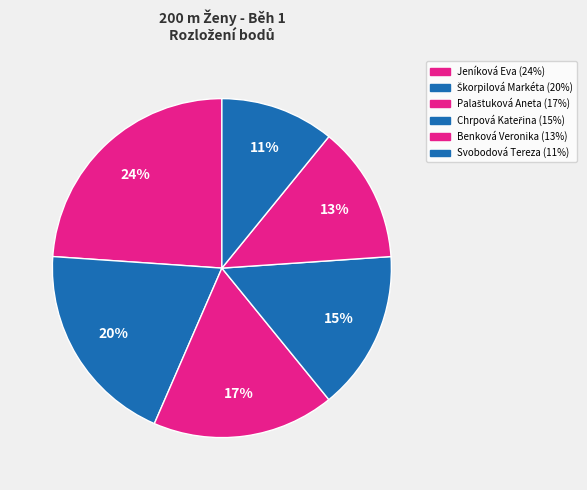

How many segments does this pie chart have?

6